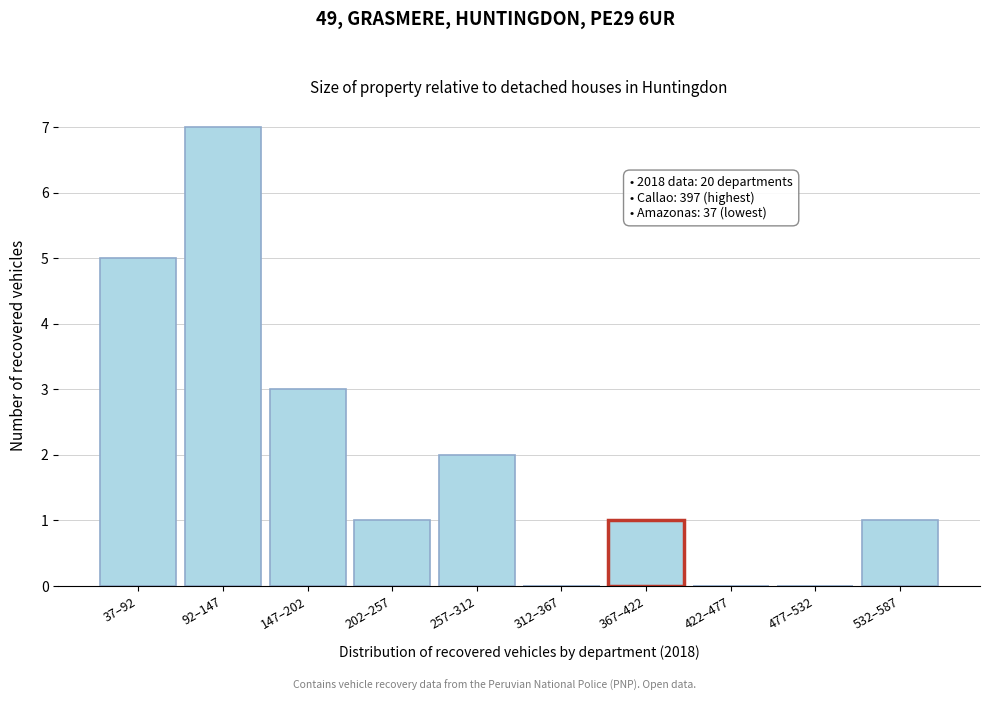

Reading left to right, transcribe all the data shown in this chart.

37–92=5	92–147=7	147–202=3	202–257=1	257–312=2	312–367=0	367–422=1	422–477=0	477–532=0	532–587=1